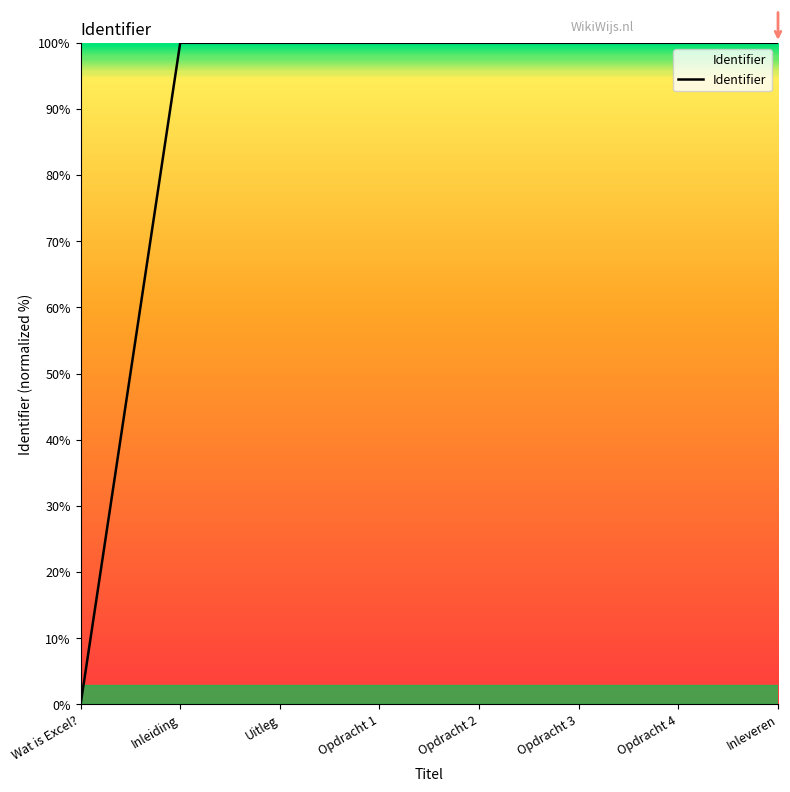

Which has a higher value, Wat is Excel? or Inleveren?

Inleveren